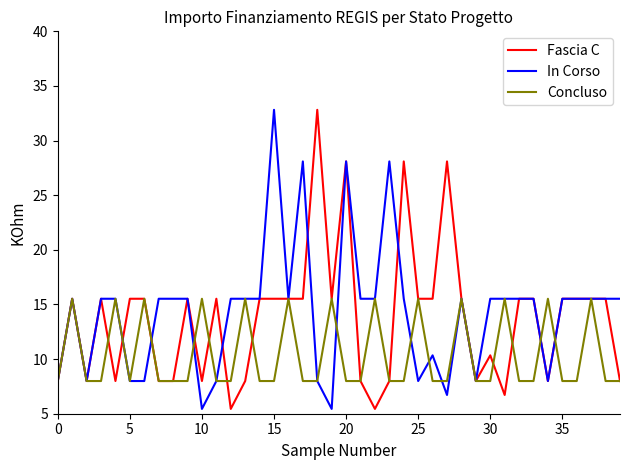

What is the minimum value shown in the chart?

5.4